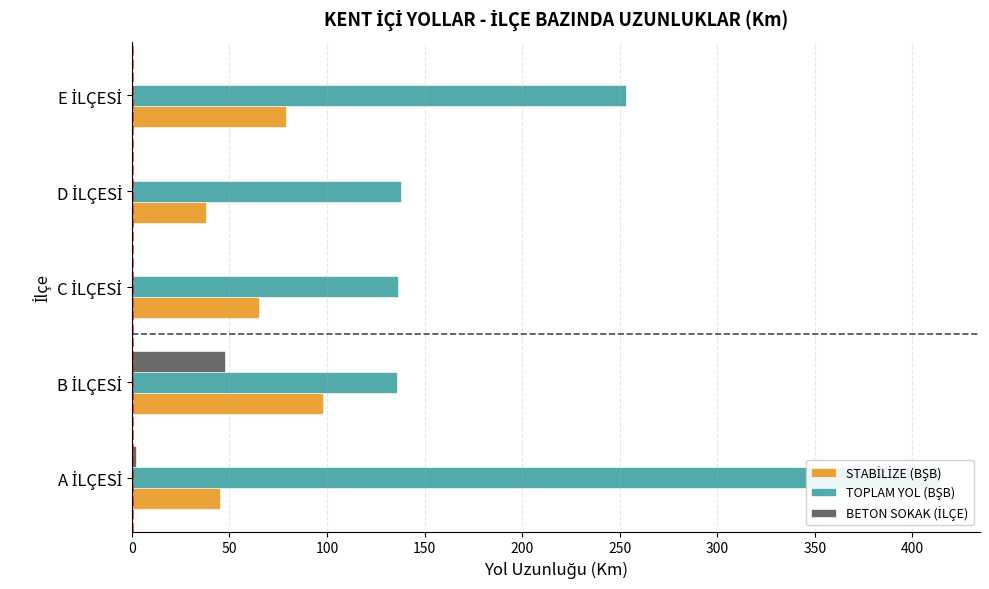

True or false: BETON SOKAK (İLÇE) has a value of -27.8 at D İLÇESİ.

False